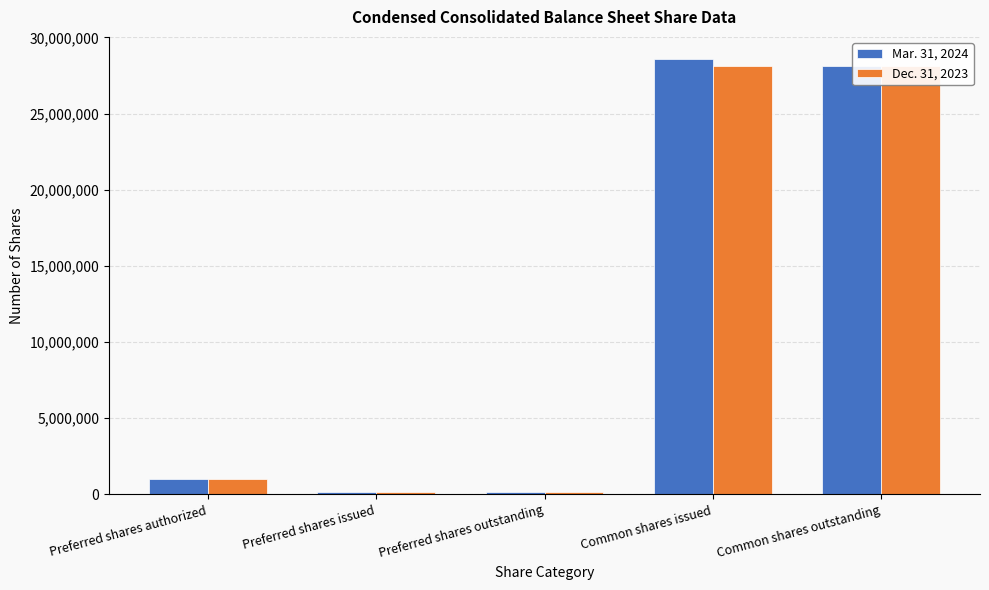

Reading right to left, list all the values displayed in this chart.

Mar. 31, 2024: Common shares outstanding=28091440	Common shares issued=28600152	Preferred shares outstanding=150000	Preferred shares issued=150000	Preferred shares authorized=1000000
Dec. 31, 2023: Common shares outstanding=28091440	Common shares issued=28091440	Preferred shares outstanding=150000	Preferred shares issued=150000	Preferred shares authorized=1000000